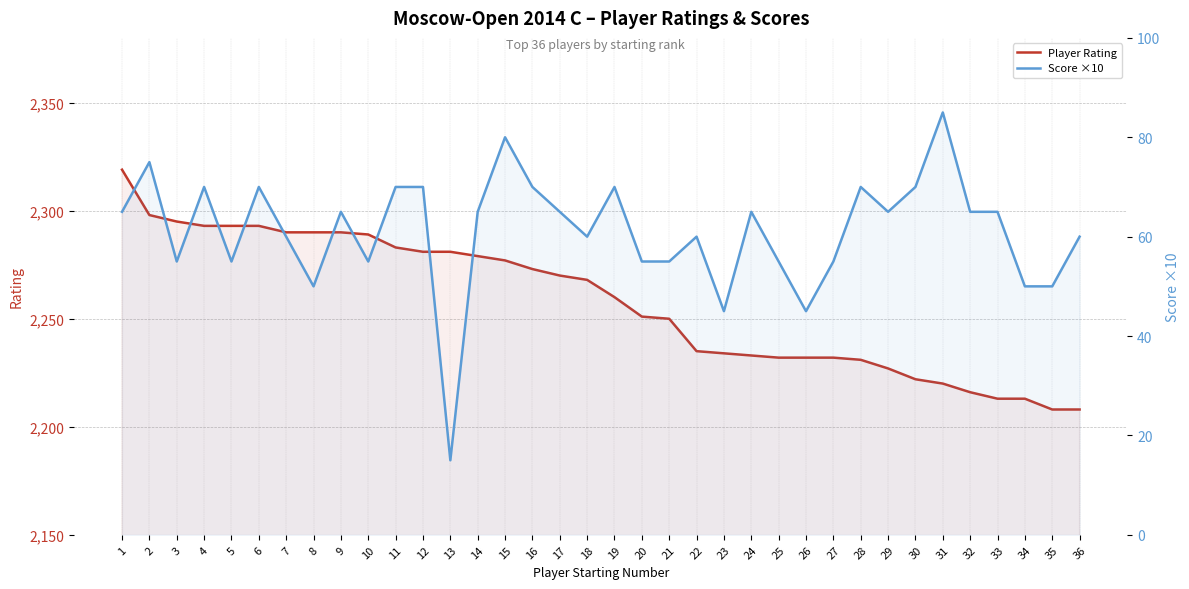

True or false: Player Rating and Score ×10 intersect in this chart.

False